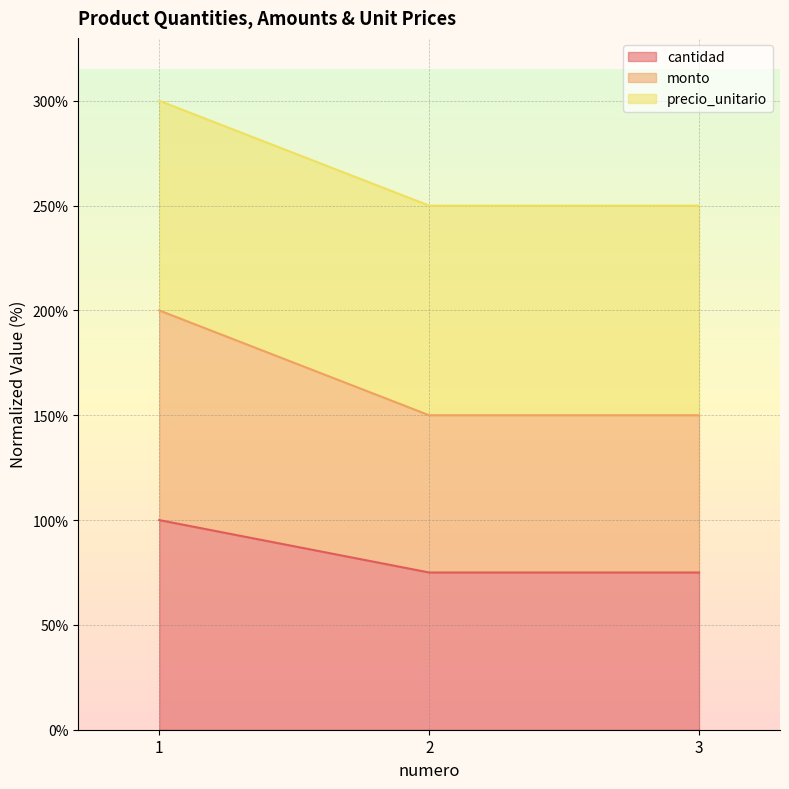

What is the smallest value displayed?

75